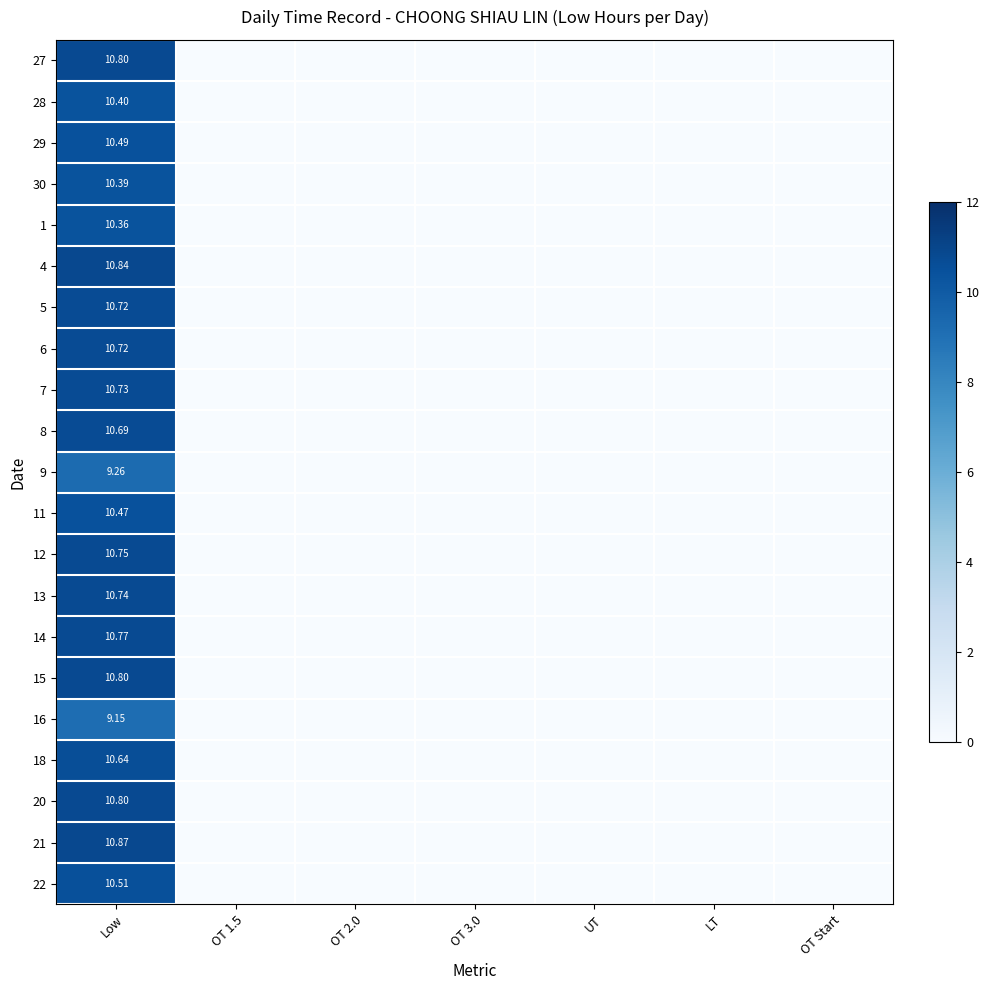

How many categories are shown in the chart?

7